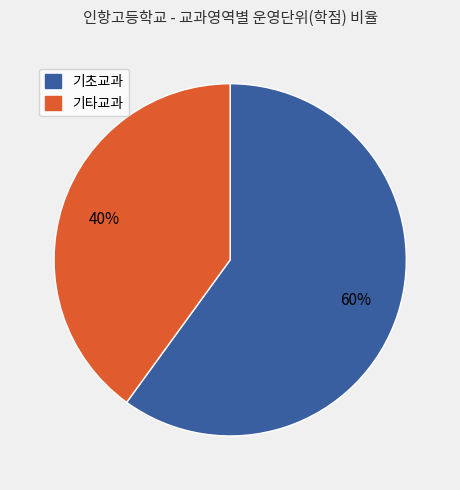

To the nearest percent, what is the average slice percentage?

50%